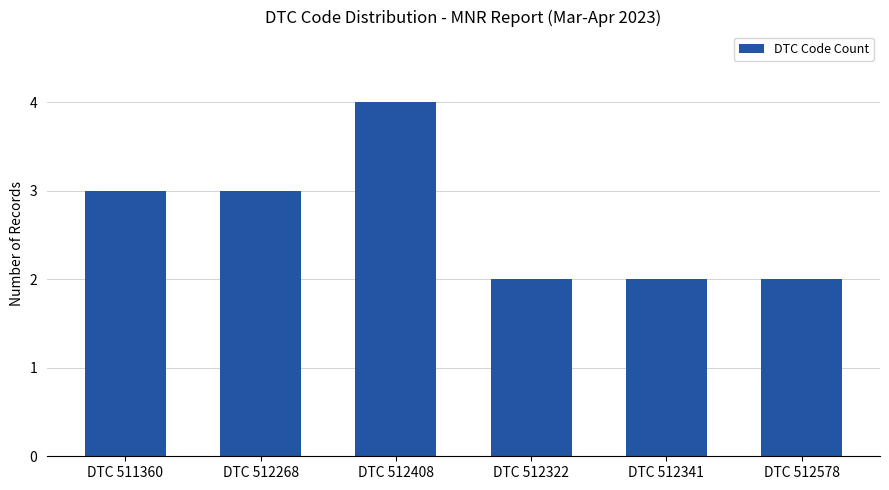

Reading left to right, transcribe all the data shown in this chart.

3	3	4	2	2	2